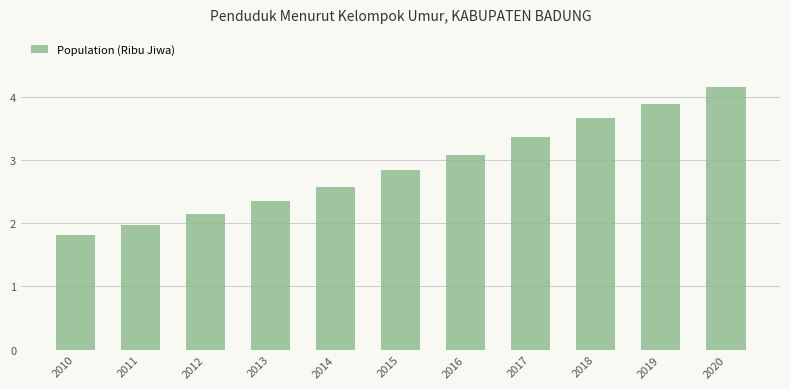

What is the difference between the second highest and minimum values?

2.1